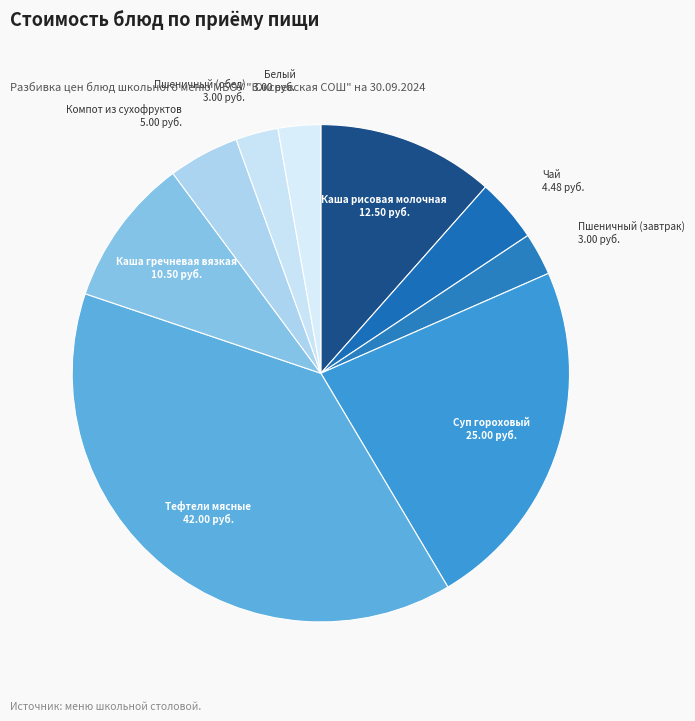

Is it true that Чай is 15% of the pie?

False